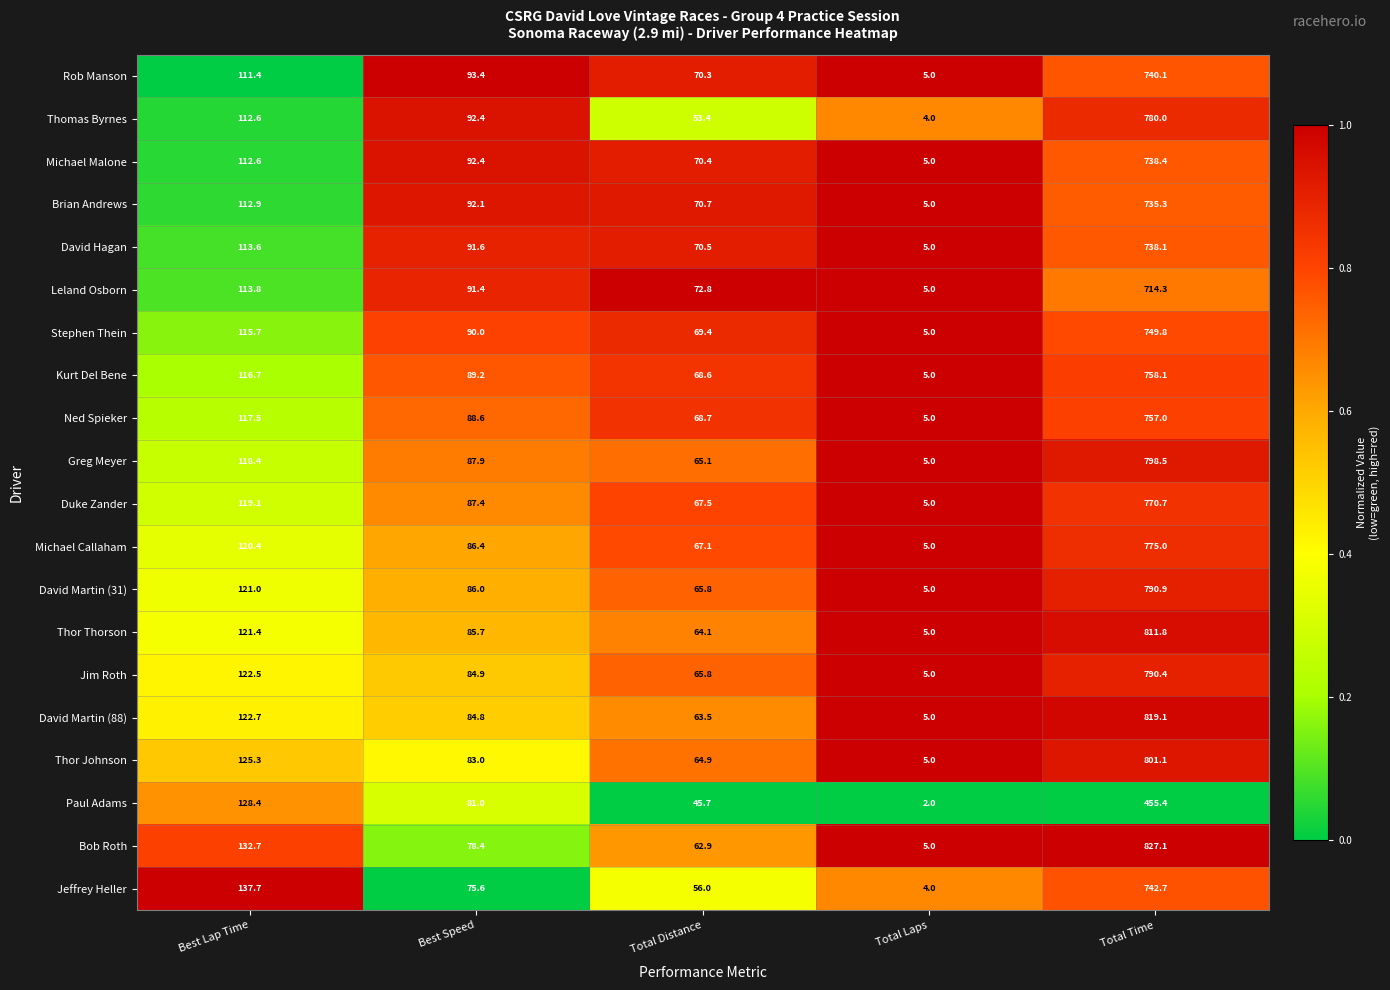

What is the total value across all series at Total Time?

15093.8